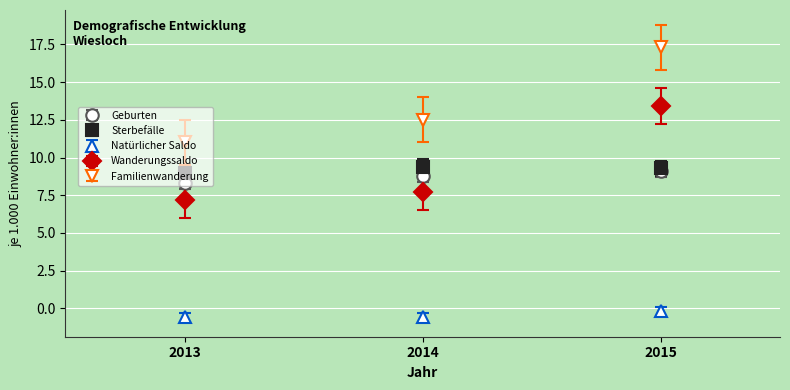

What are all the series names shown in the legend?

Geburten, Sterbefälle, Natürlicher Saldo, Wanderungssaldo, Familienwanderung